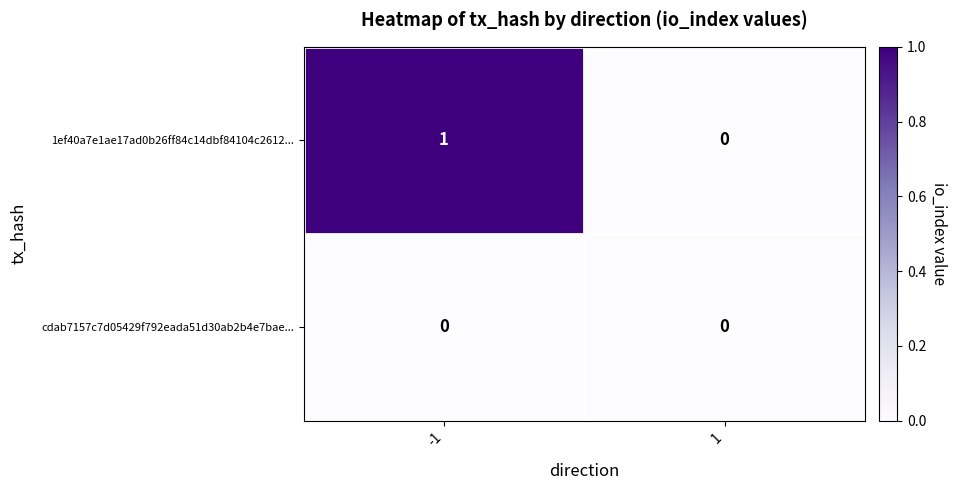

Which series has the largest total across all categories?

1ef40a7e1ae17ad0b26ff84c14dbf84104c2612...